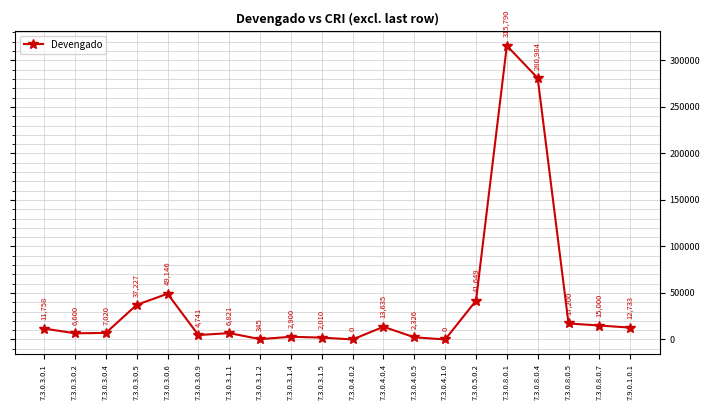

What is the ratio of the value at 7.3.0.3.0.2 to the value at 7.3.0.3.1.2?

19.1